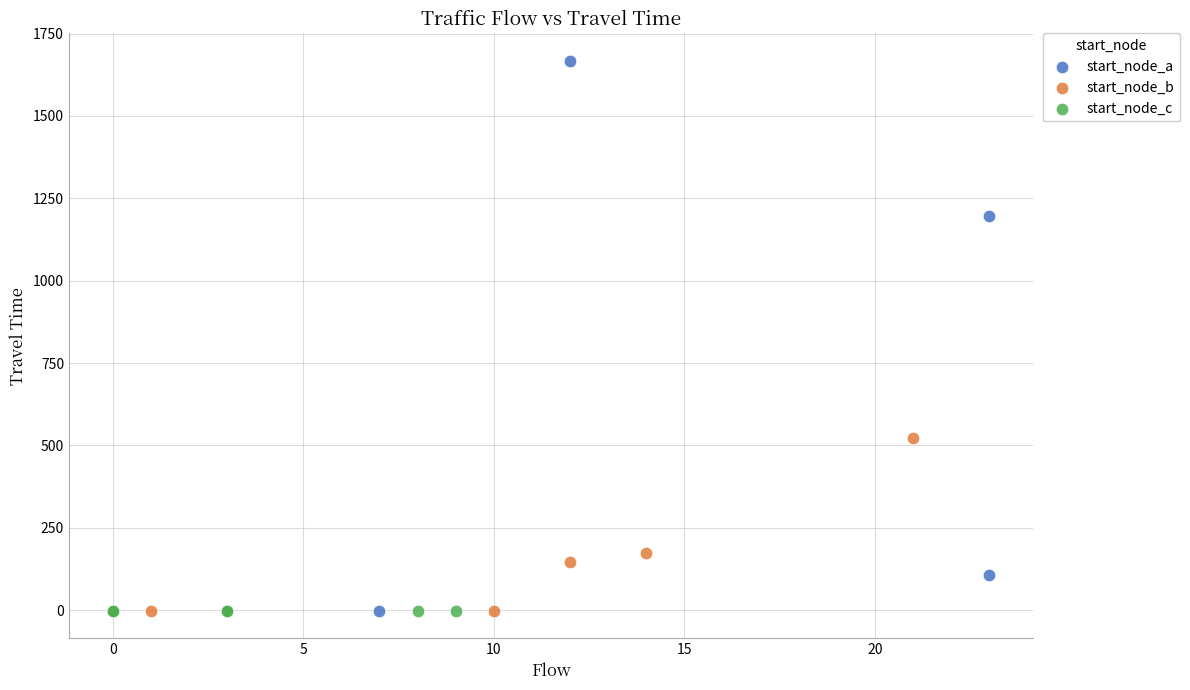

Which series reaches the maximum Y coordinate?

start_node_a